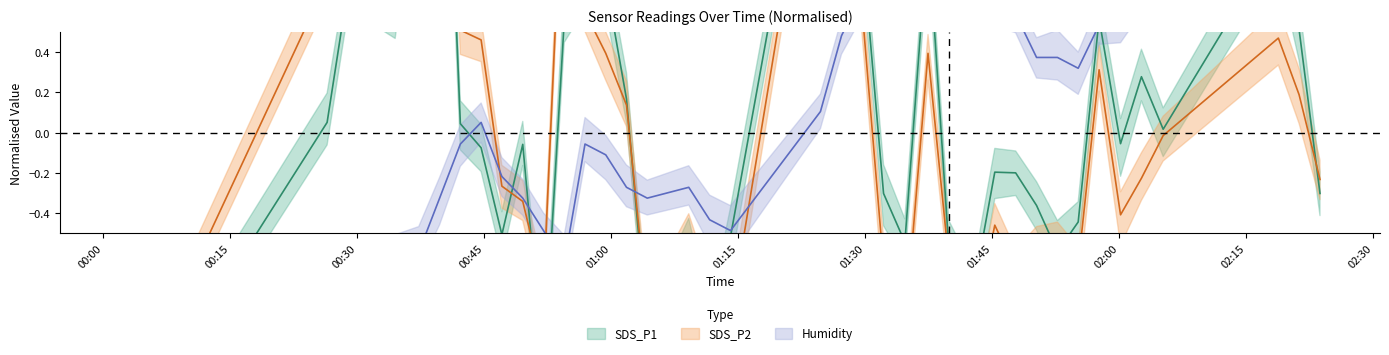

True or false: SDS_P2 and SDS_P1 intersect in this chart.

True